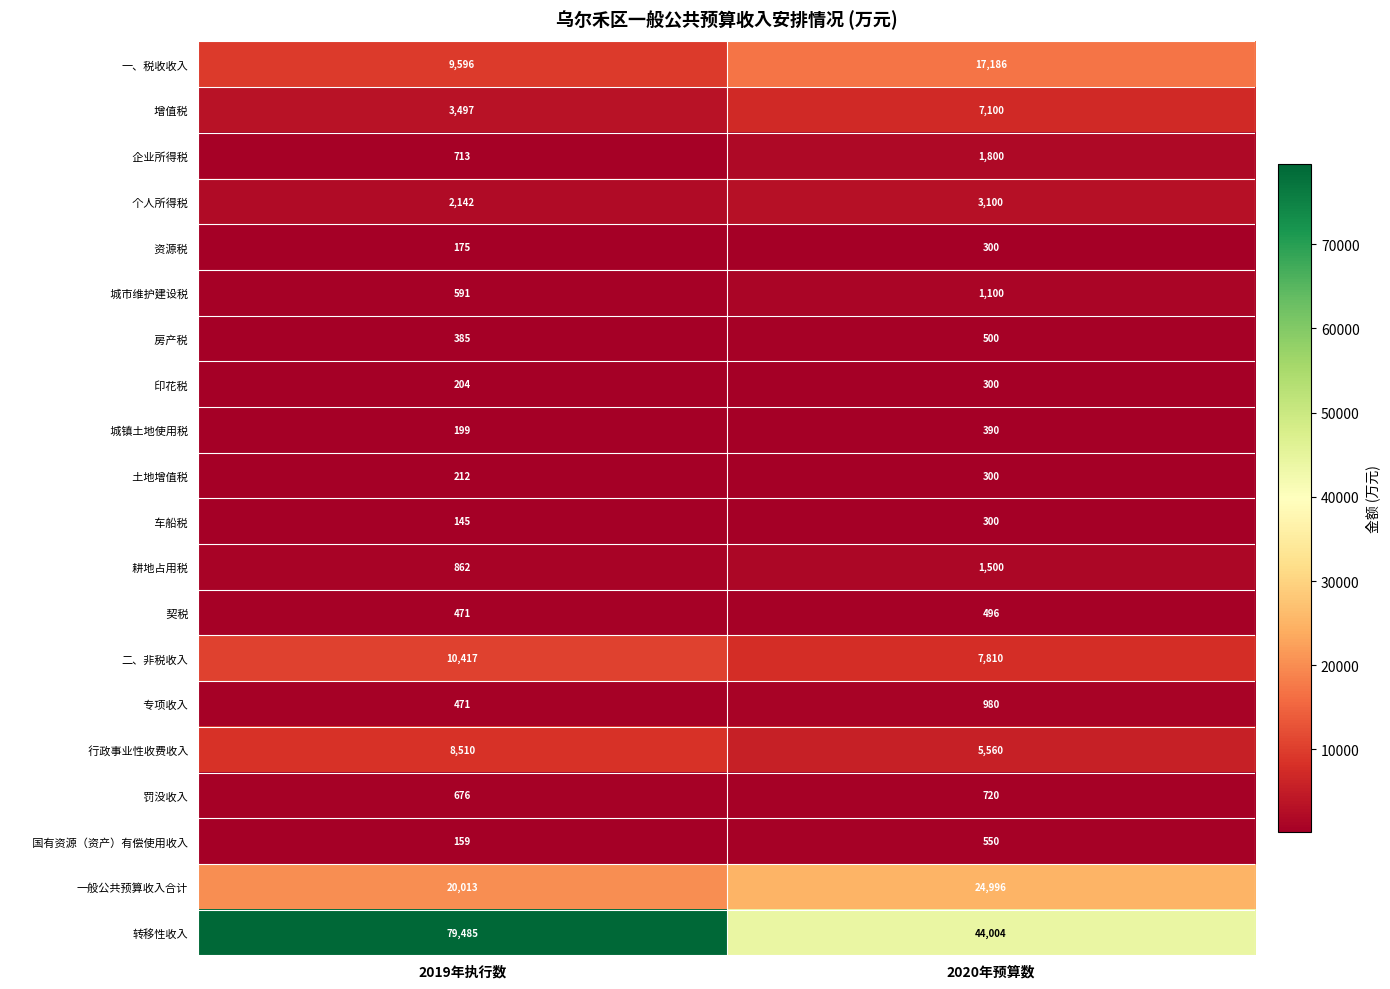

Rank the categories by 转移性收入 value from highest to lowest.

2019年执行数, 2020年预算数